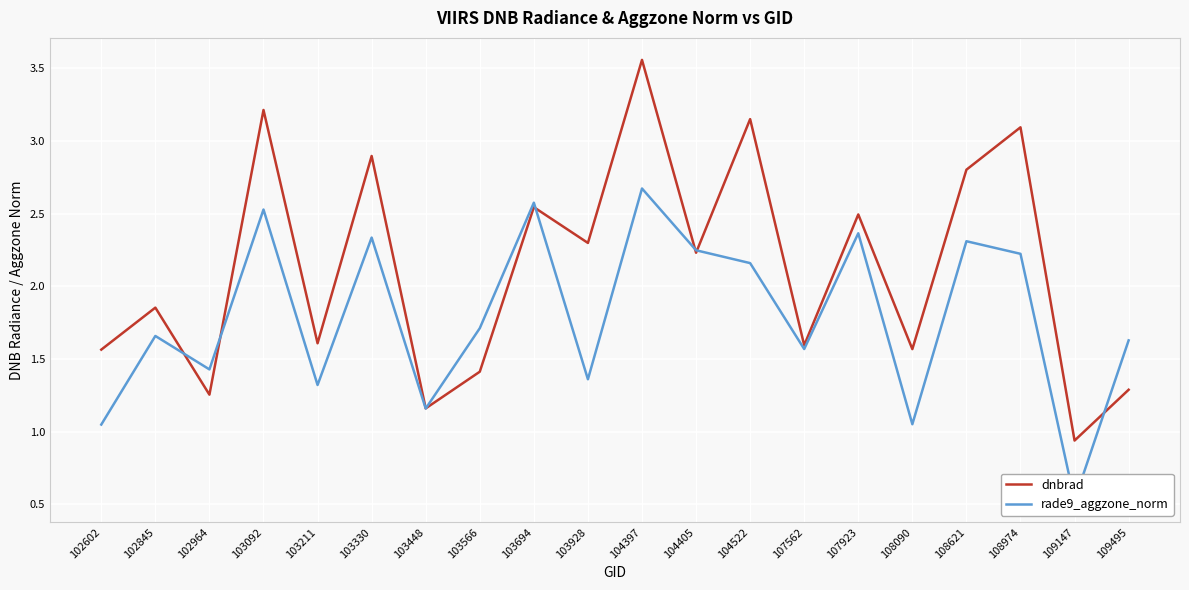

Reading right to left, extract all data points from this chart.

dnbrad: 1.3	0.9	3.1	2.8	1.6	2.5	1.6	3.1	2.2	3.6	2.3	2.5	1.4	1.2	2.9	1.6	3.2	1.3	1.9	1.6
rade9_aggzone_norm: 1.6	0.5	2.2	2.3	1.1	2.4	1.6	2.2	2.2	2.7	1.4	2.6	1.7	1.2	2.3	1.3	2.5	1.4	1.7	1.0